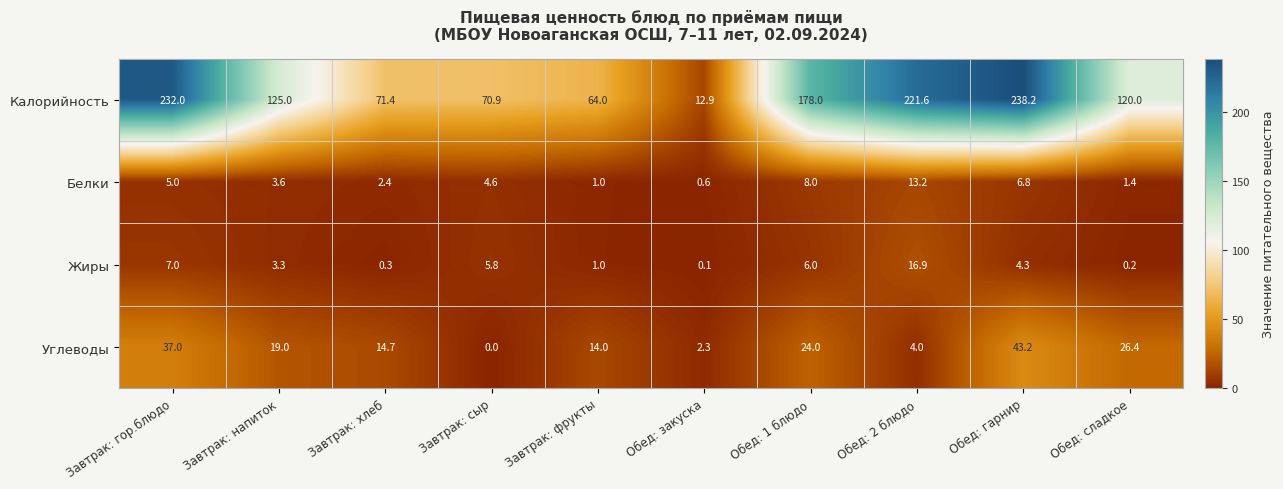

At how many categories does at least one series exceed 224?

2